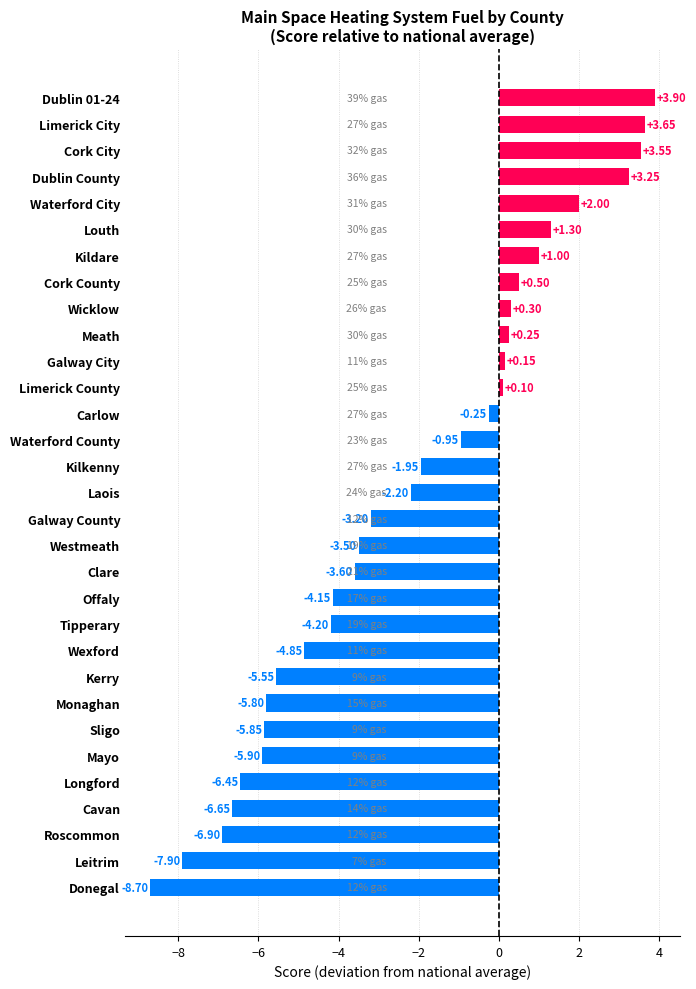

Between Galway County and Meath, which is larger?

Meath